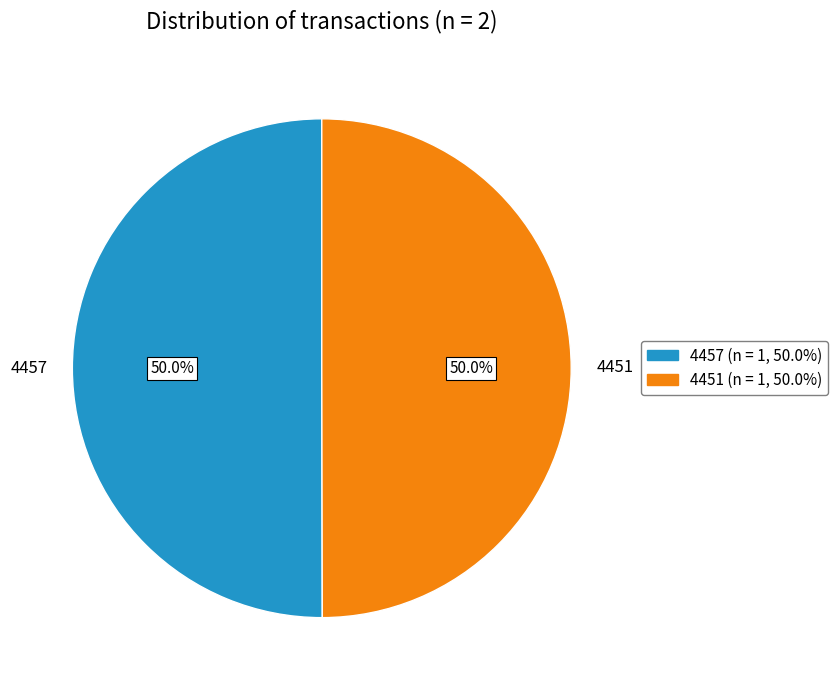

What is the ratio of the value at 4451 to the value at 4457?

1.0